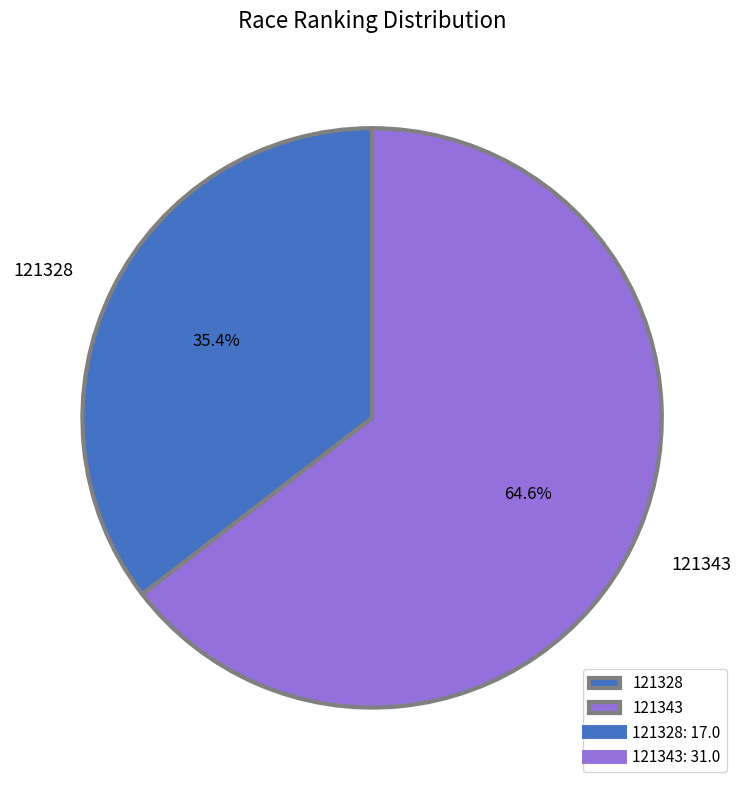

What is the total percentage of 121328 and 121343?

100.0%